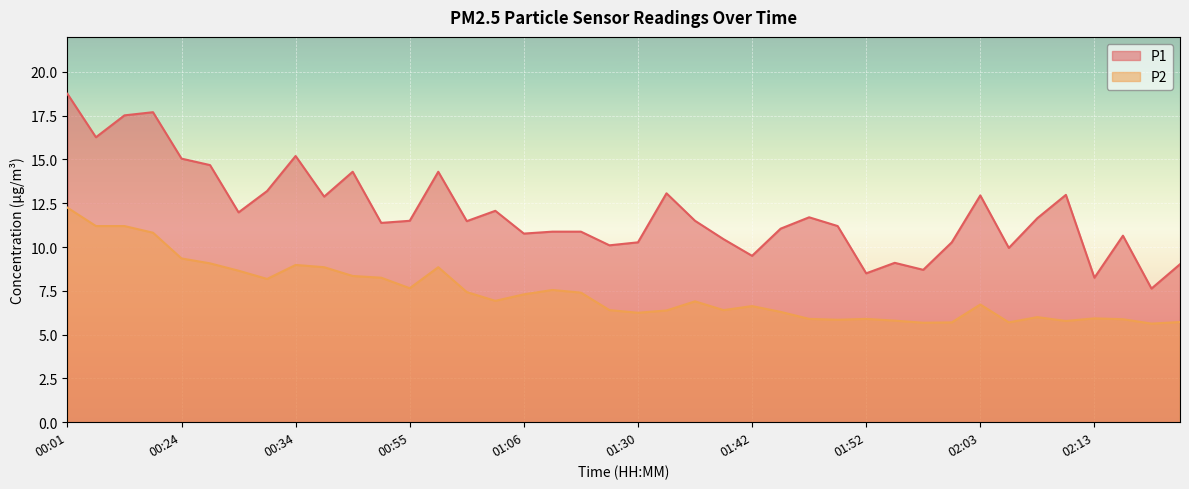

List the series in order of their peak value, highest first.

P1, P2